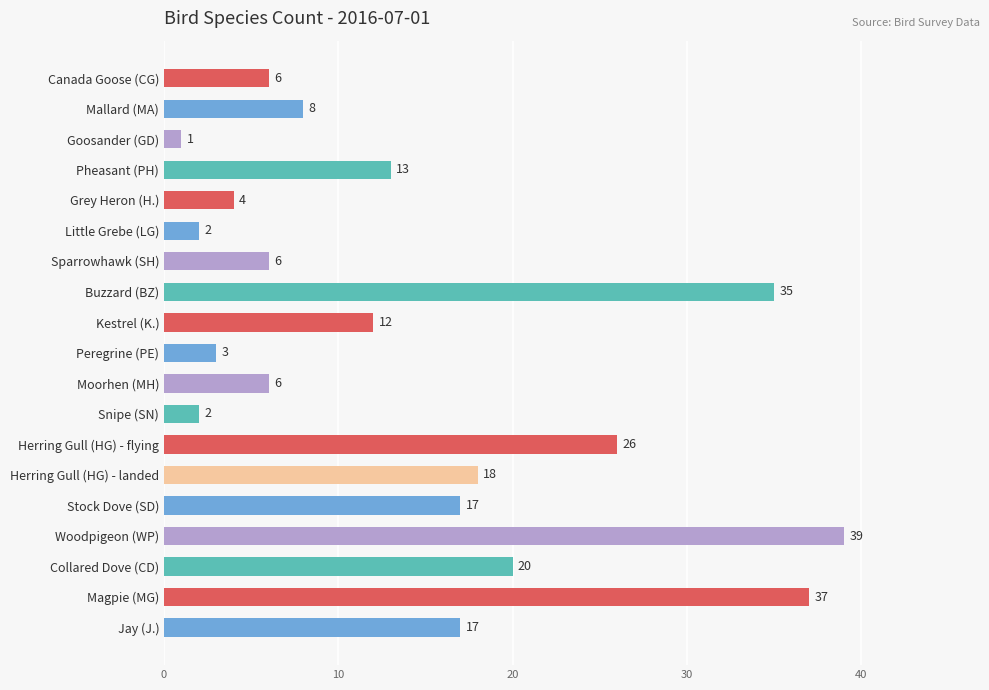

Which category has the highest value across all series?

Woodpigeon (WP)